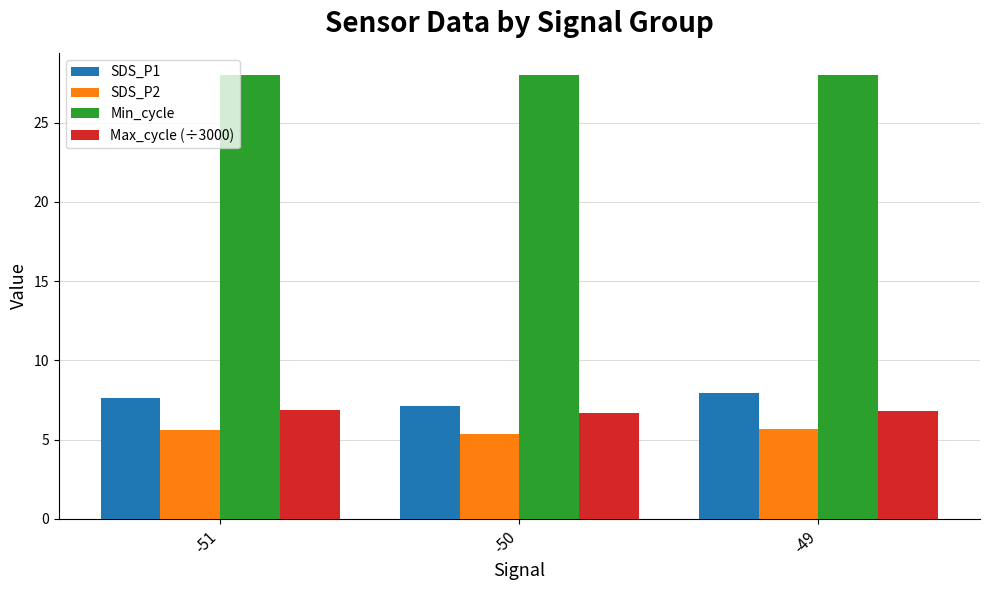

At which label is SDS_P2 closest to 5?

-50